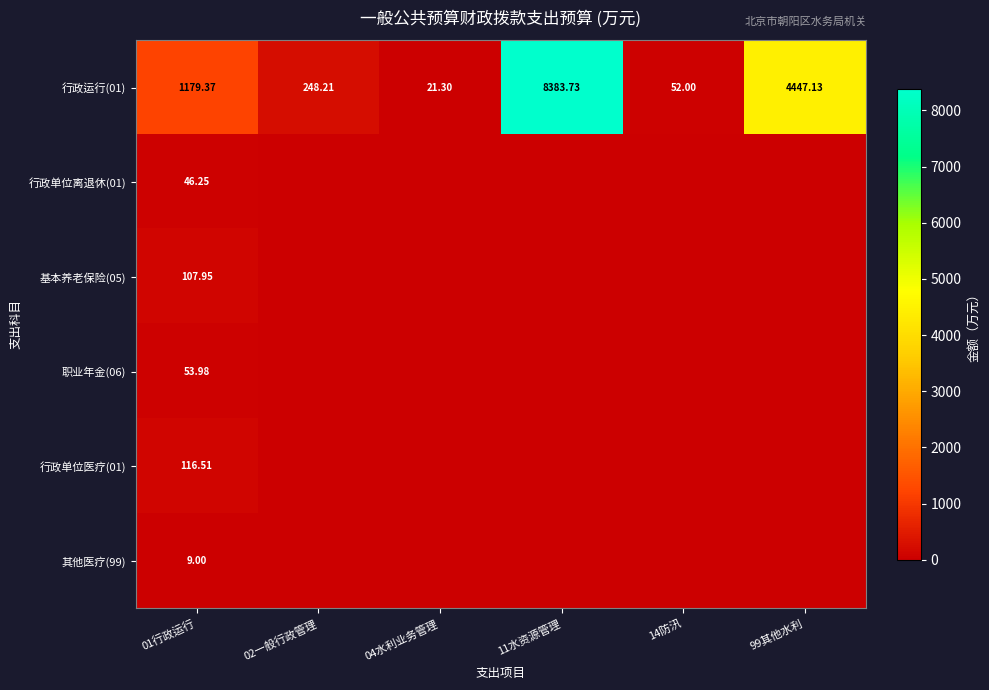

Is the value of 行政运行(01) at 99其他水利 greater than the value of 基本养老保险(05) at 01行政运行?

Yes